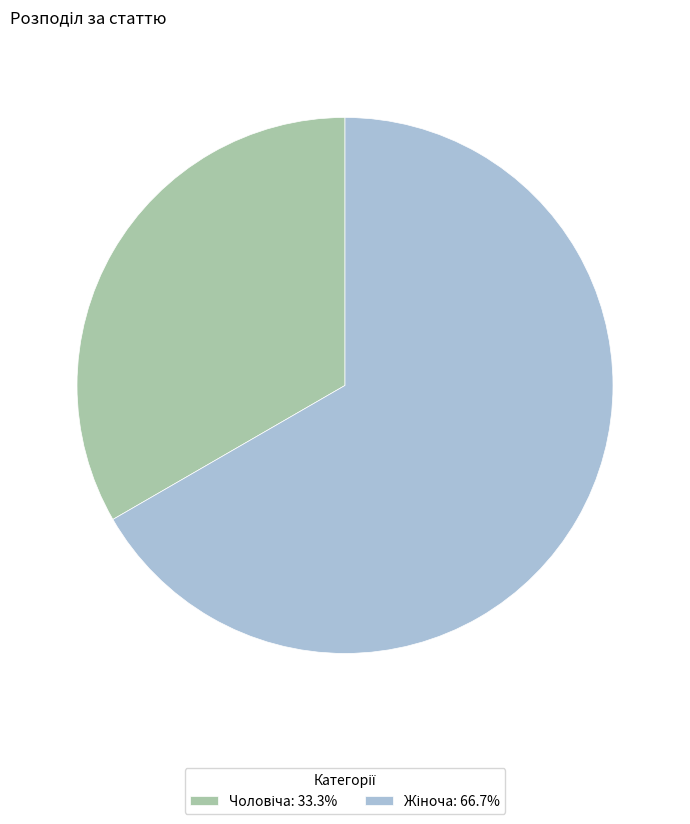

Does any single category account for the majority?

Yes